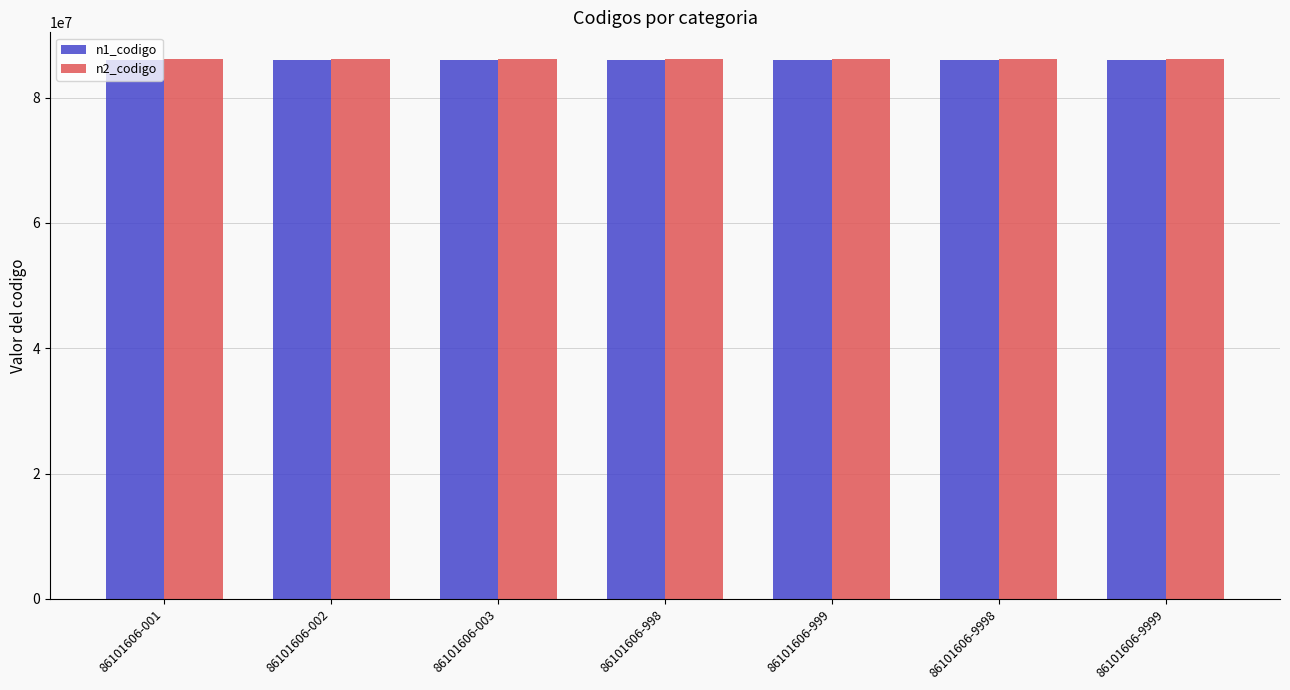

The value of n2_codigo at 86101606-003 is 86100000. True or false?

True